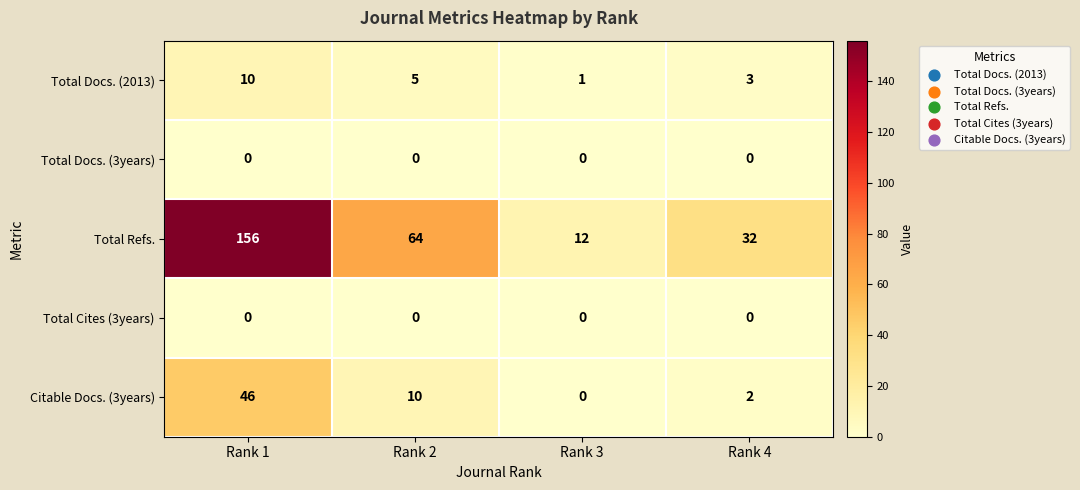

What is the maximum value shown in the chart?

156